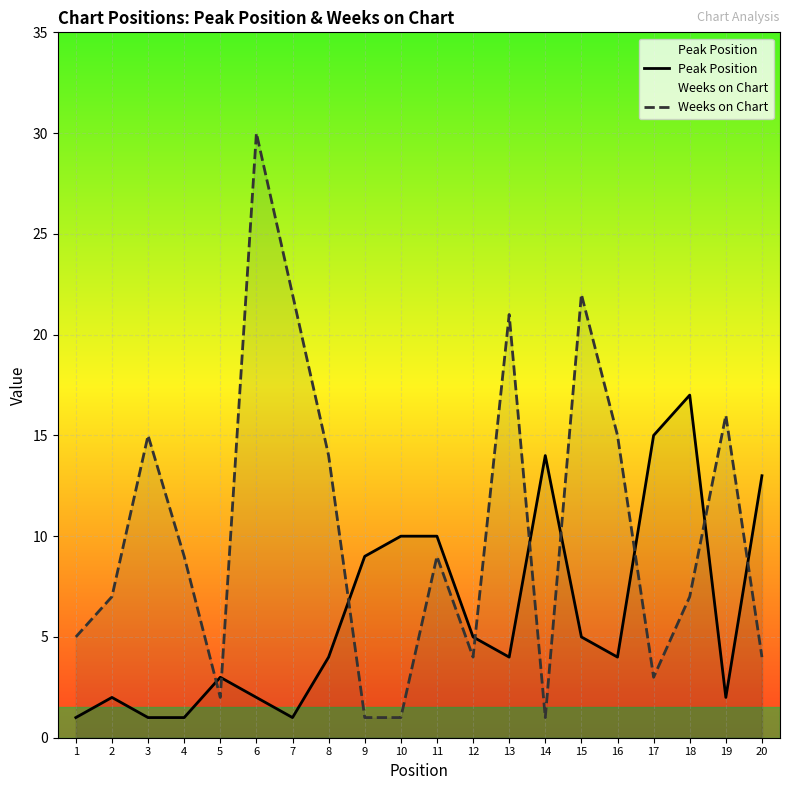

How many lines are shown in the chart?

2